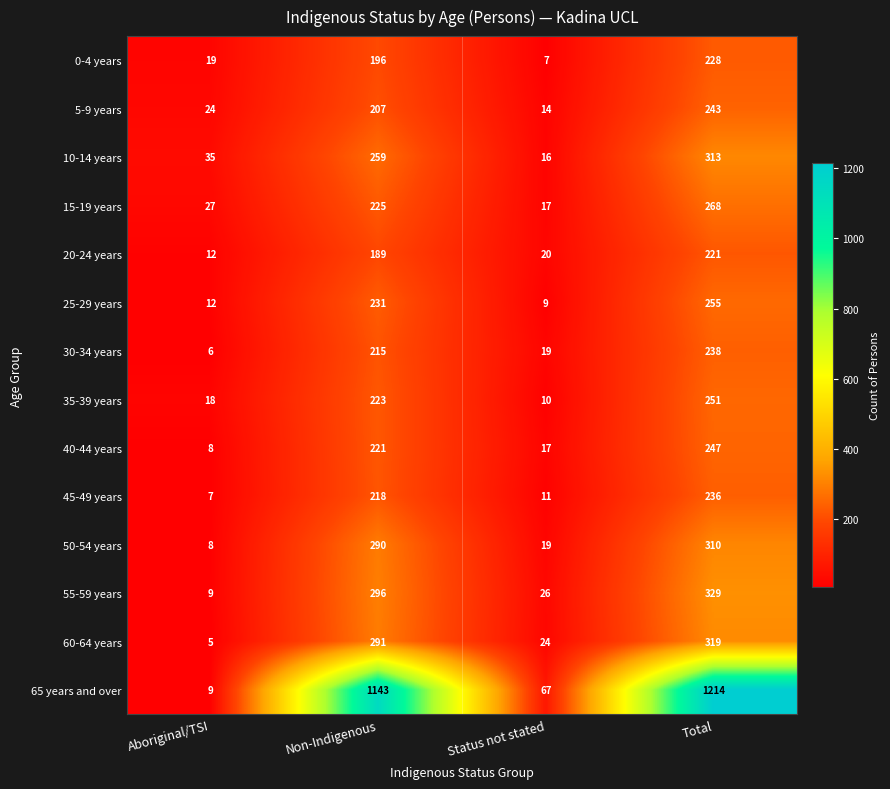

What is the difference between the 5-9 years values at Total and Aboriginal/TSI?

219